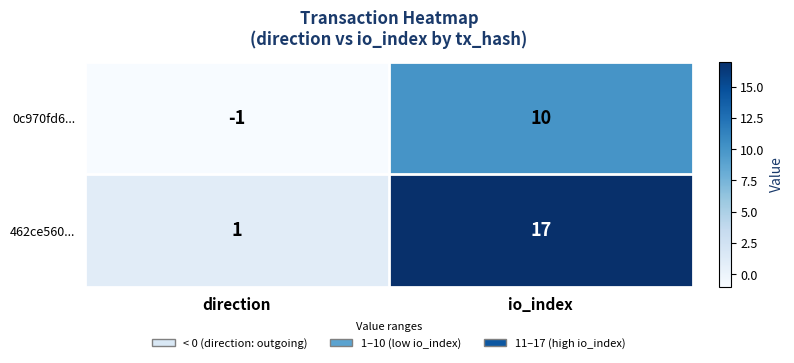

What is the greatest value displayed?

17